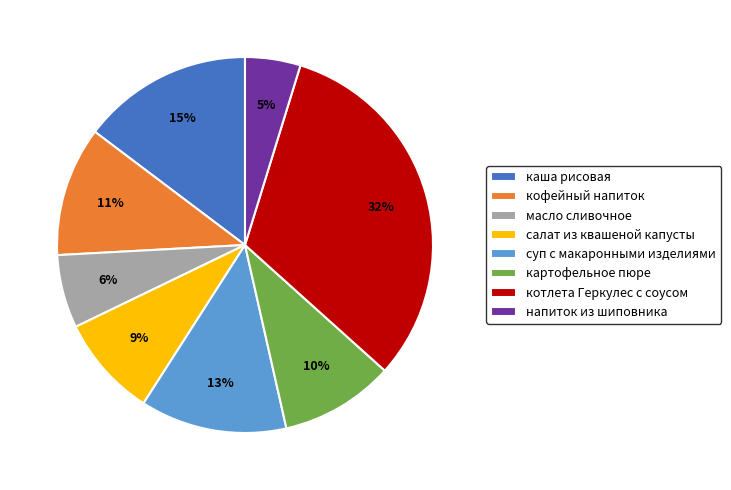

Between кофейный напиток and картофельное пюре, which is larger?

кофейный напиток